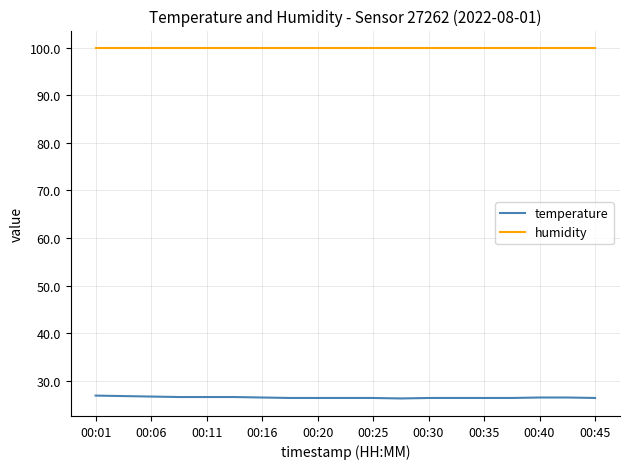

What is the smallest value displayed?

26.3